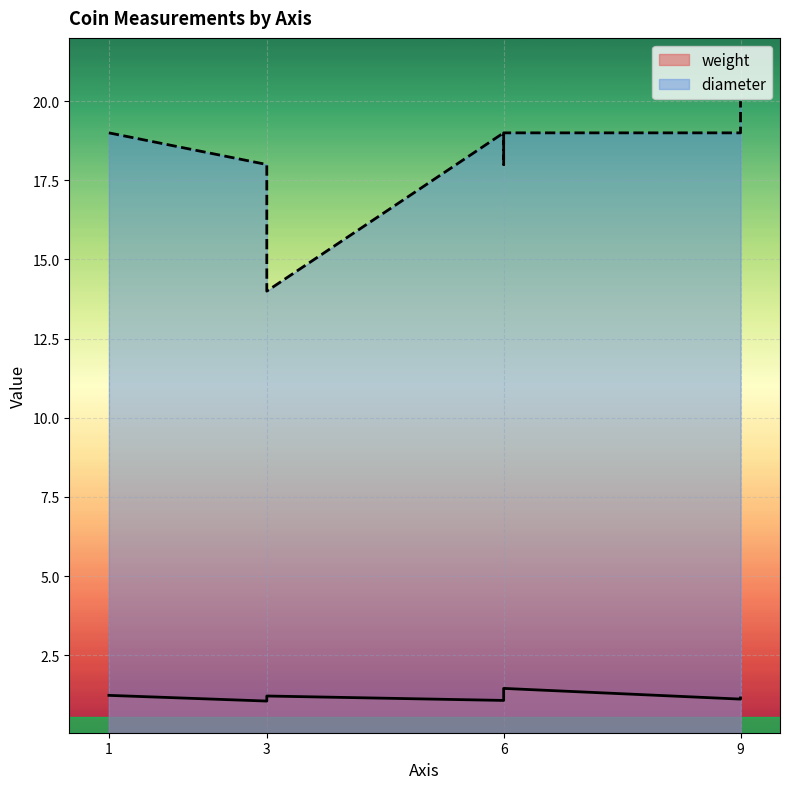

True or false: diameter and weight cross at least once.

False